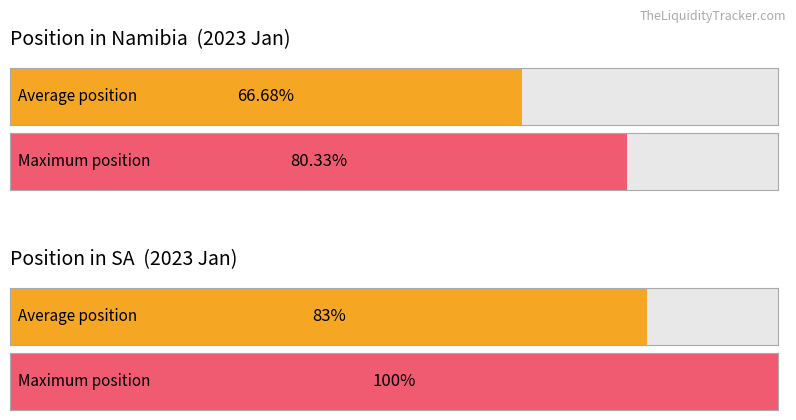

Which series has the widest spread of values?

Position in SA